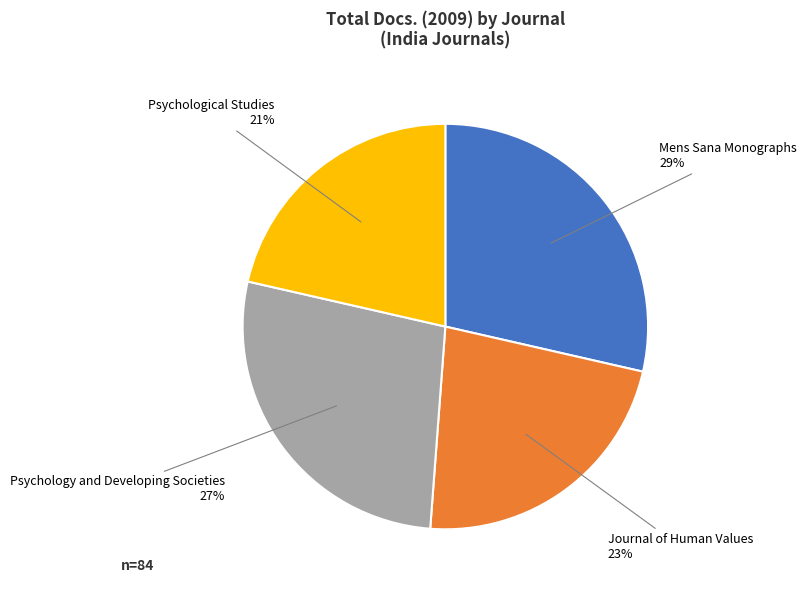

To the nearest percent, what is the average slice percentage?

25%